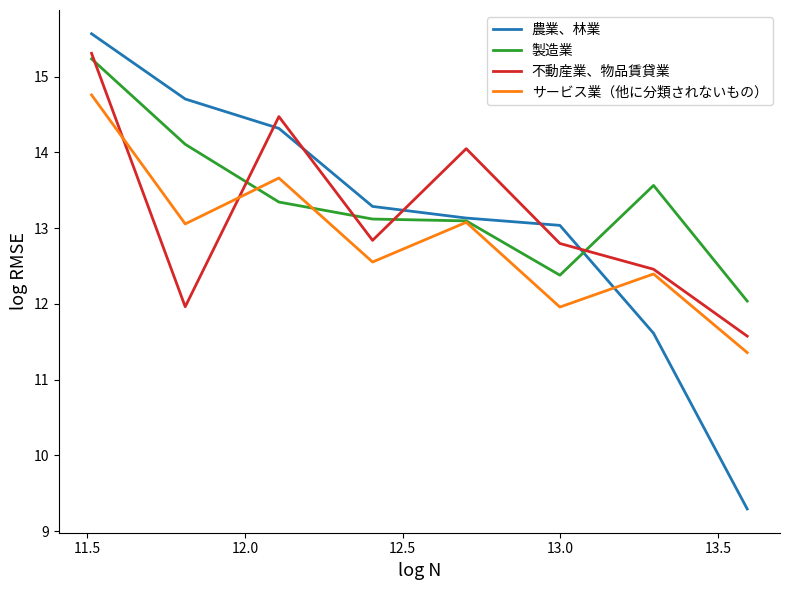

Which series ends up on top after the final intersection of 製造業 and 農業、林業?

製造業